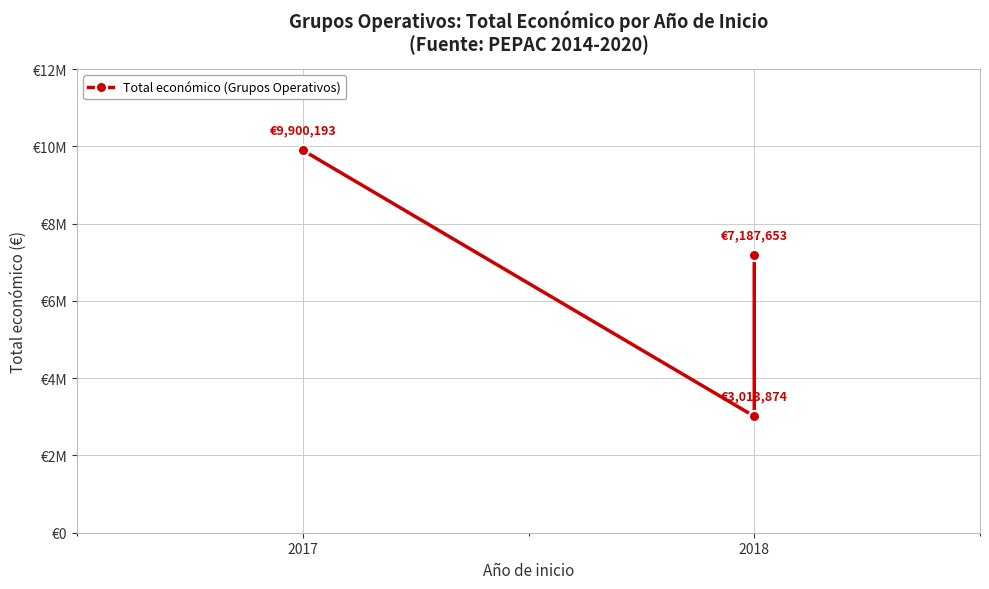

What is the minimum value shown in the chart?

3013874